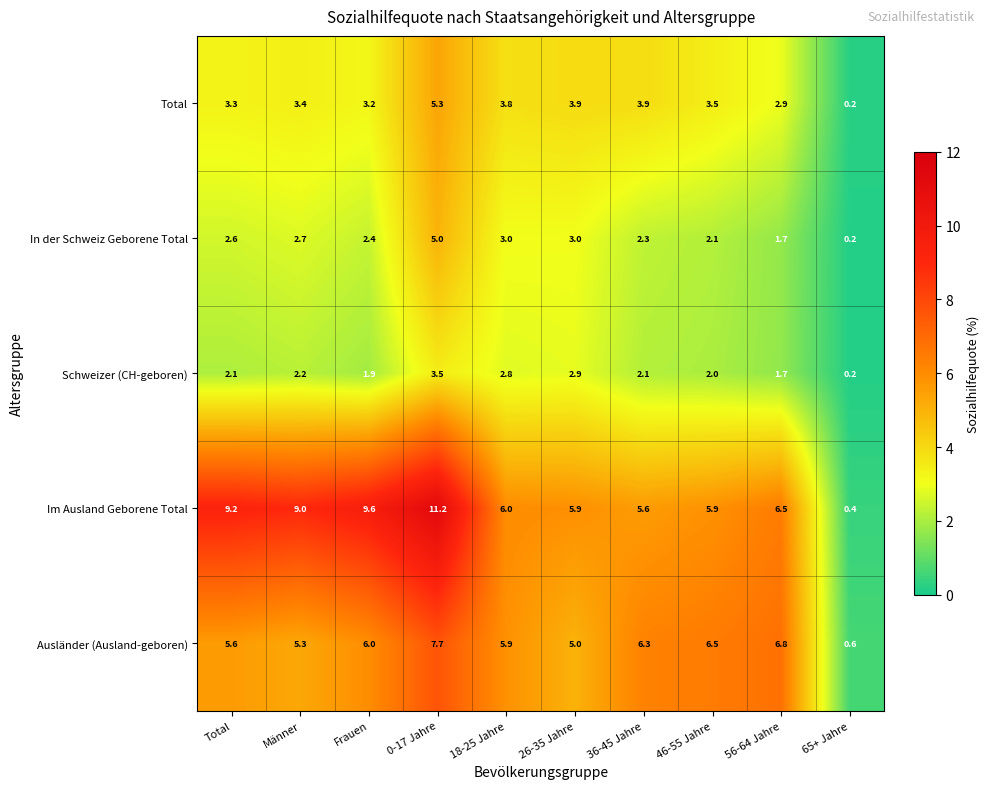

What is the difference between the maximum and minimum values in the Schweizer (CH-geboren) series?

3.3